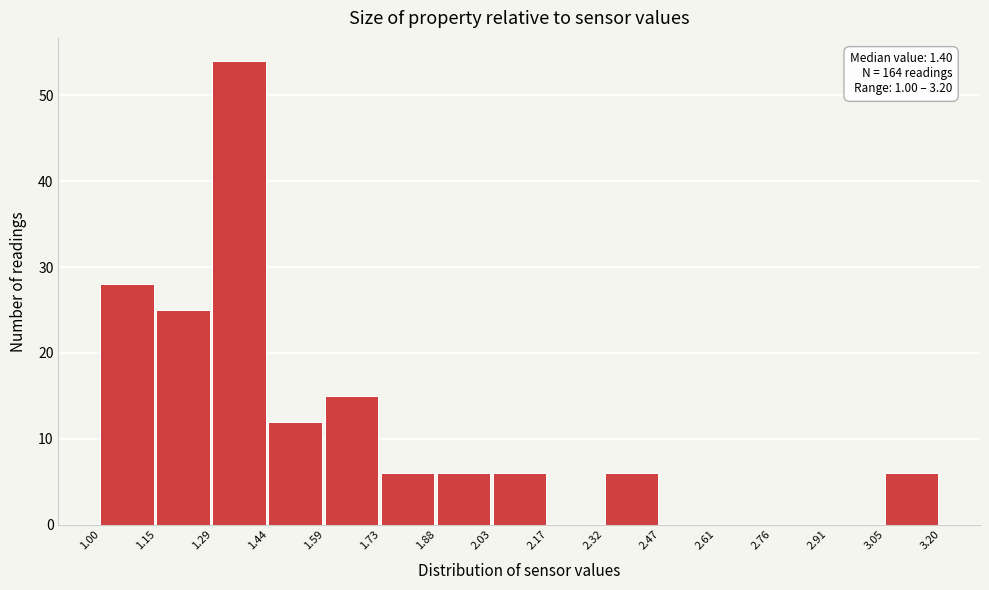

Which range on the x-axis has the tallest bar?

1.29 to 1.44